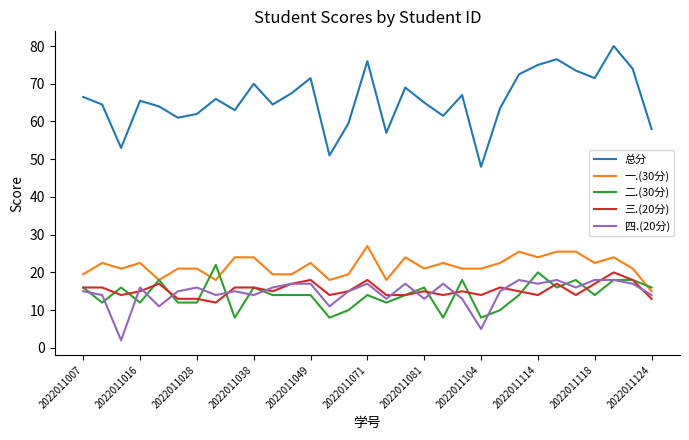

What is the greatest value displayed?

80.0